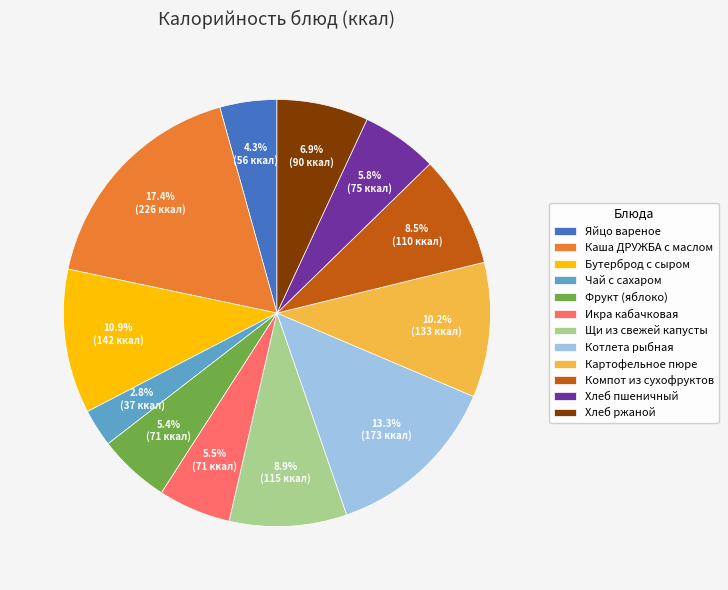

Approximately how many times larger is the value at Щи из свежей капусты compared to Каша ДРУЖБА с маслом?

0.5